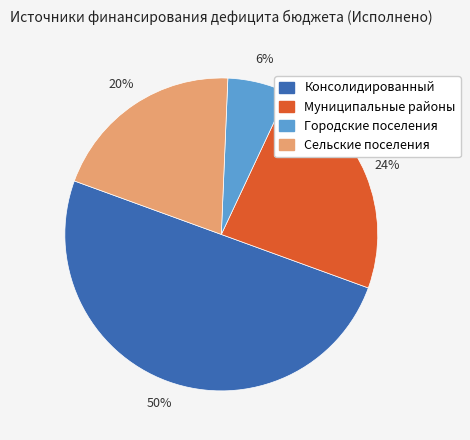

To the nearest percent, what is the average slice percentage?

25%